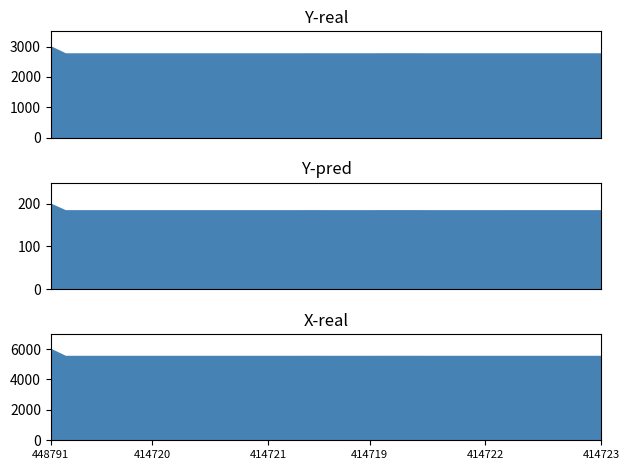

What is the sum of all values?

162089592